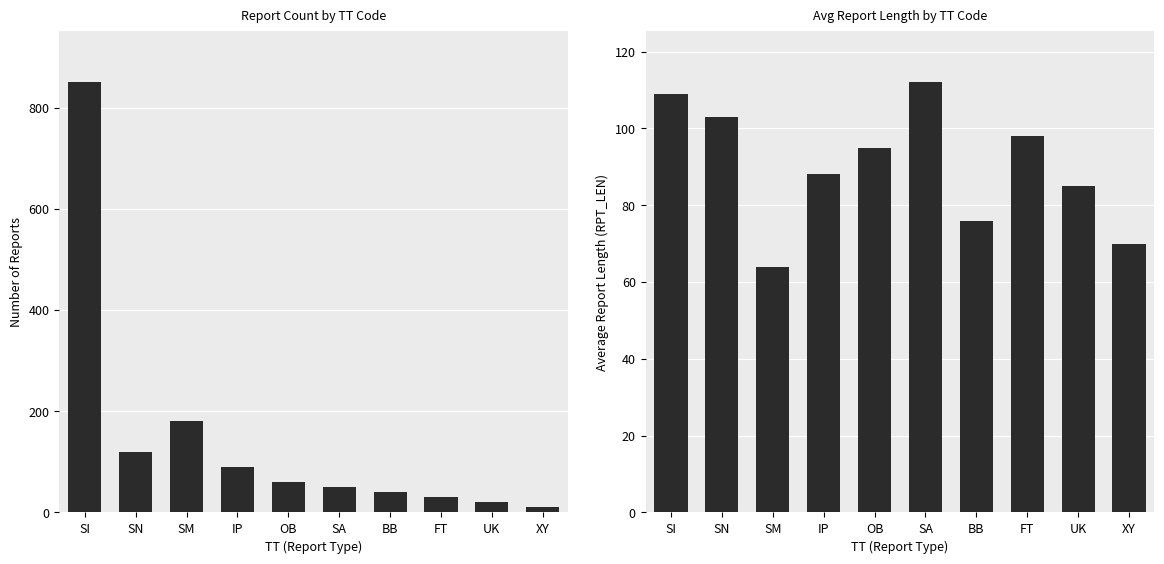

Which series has the largest range (max minus min)?

Count